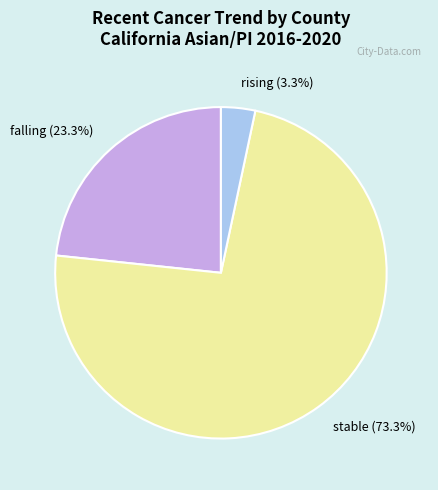

To the nearest percent, what percentage of the pie is stable?

73%